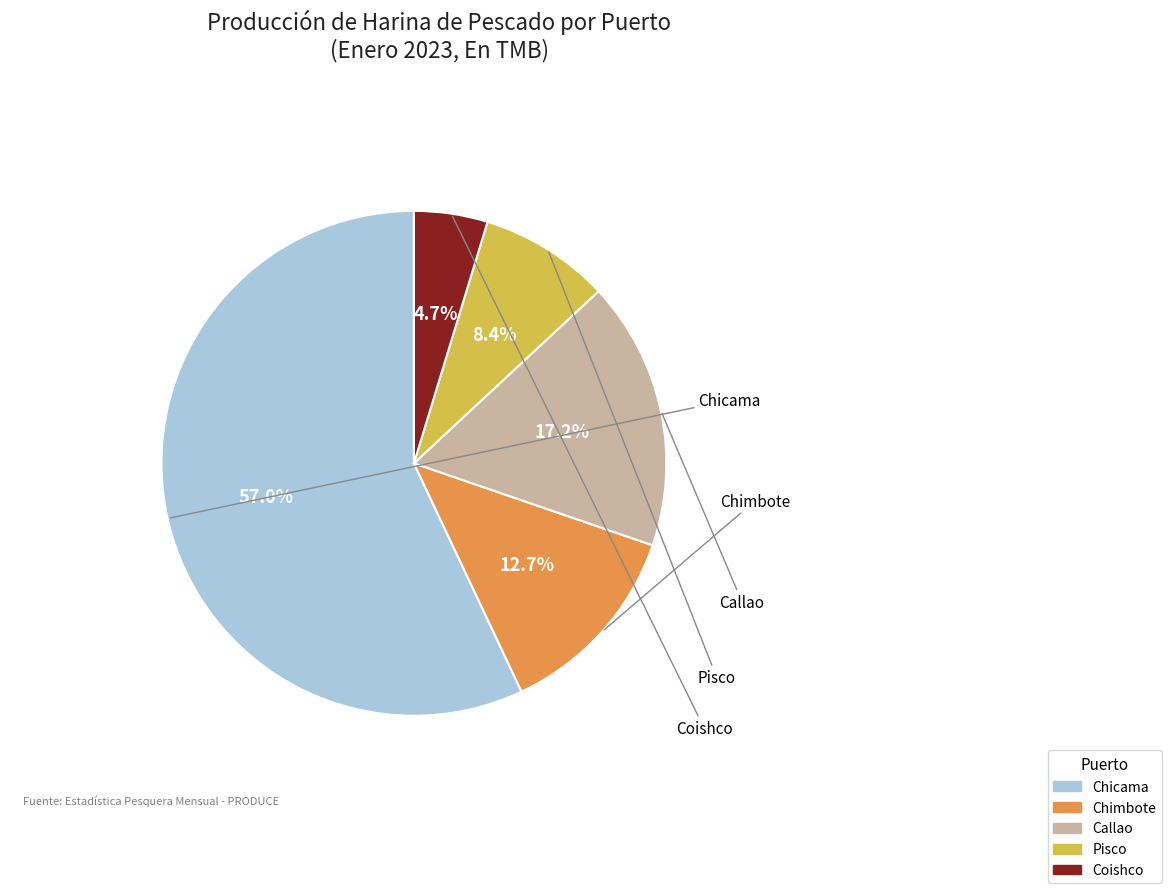

Is there any slice that represents more than half of the pie?

Yes